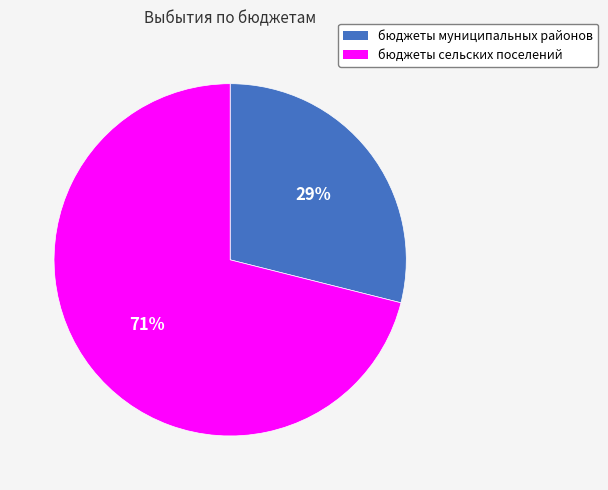

Is бюджеты муниципальных районов the majority of the pie?

No